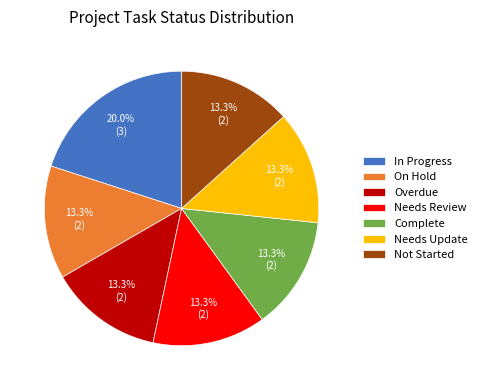

Is it true that Overdue is 13% of the pie?

True